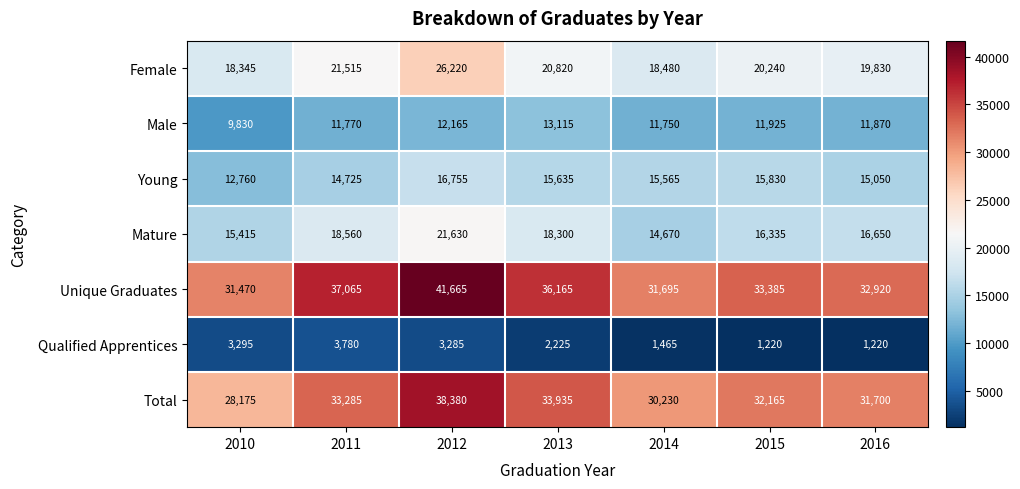

Count the number of categories in the chart.

7